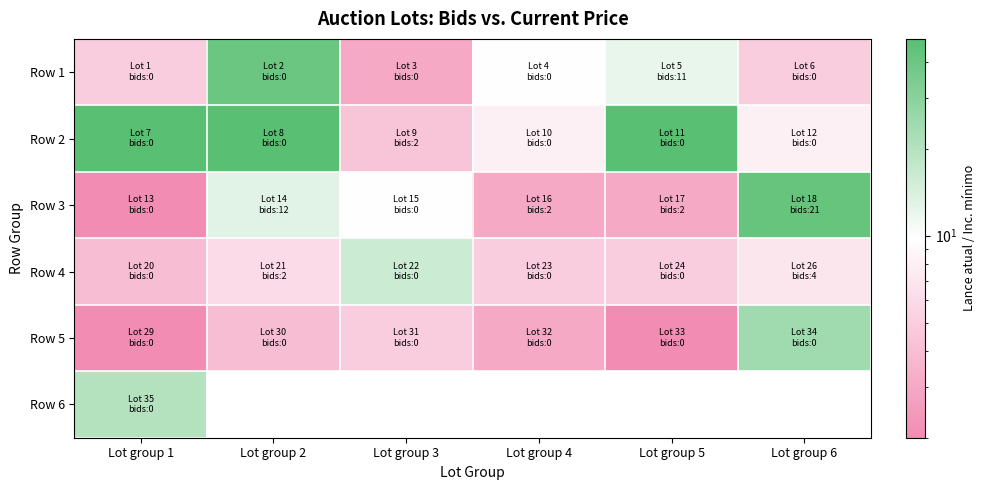

The value of Row 1 at Lot group 1 is 2.1. True or false?

False